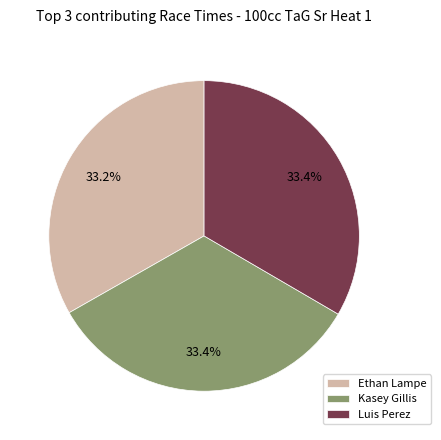

Does any single category account for the majority?

No